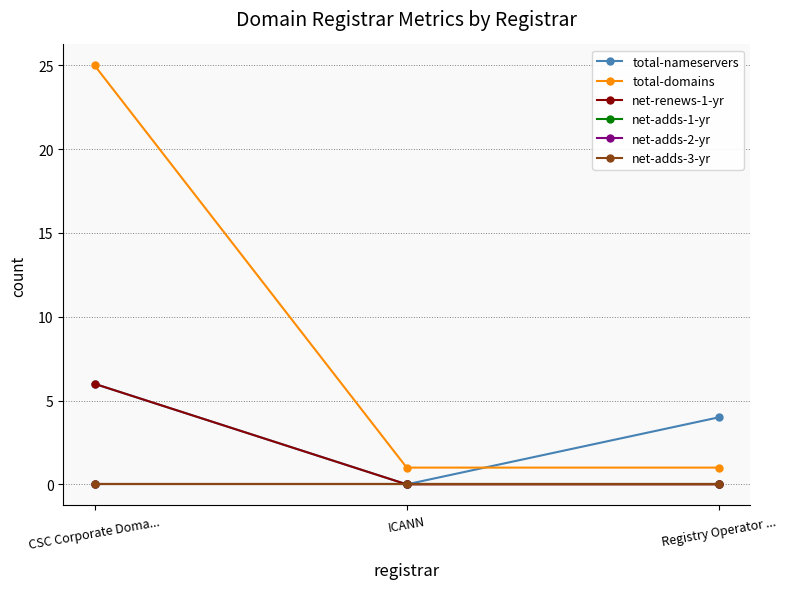

What is the total value across all series at ICANN?

1